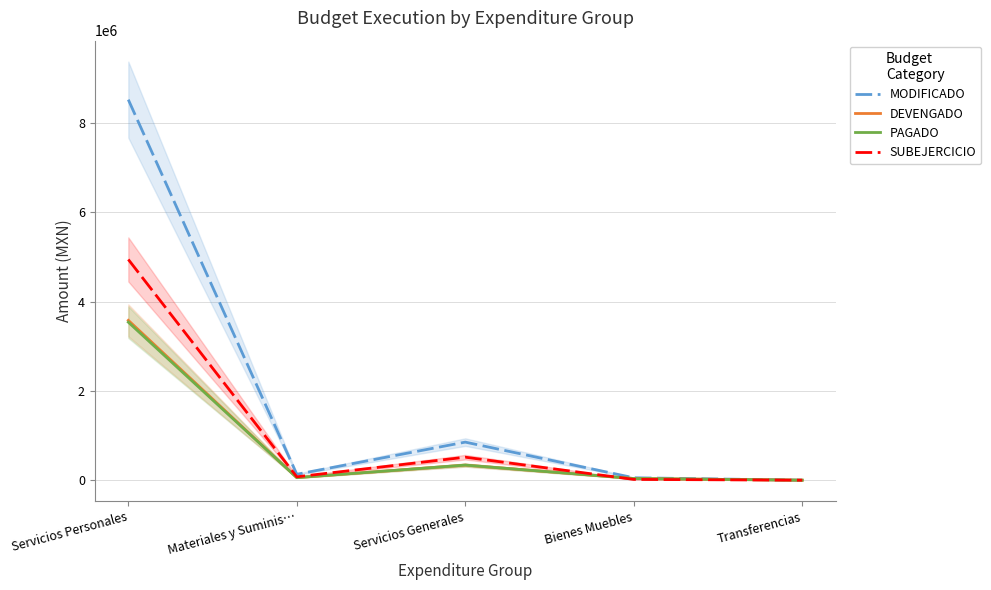

Where is the first local minimum for SUBEJERCICIO?

Materiales y Suminis…